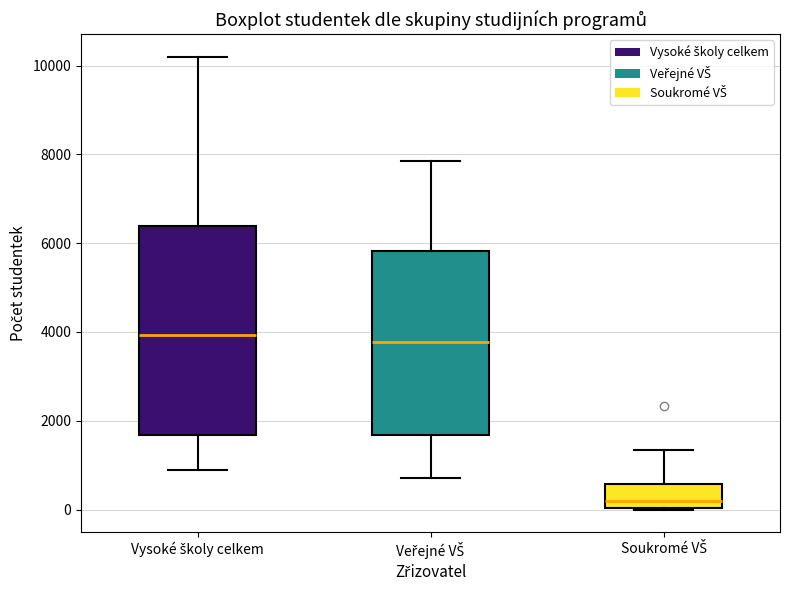

Reading left to right, transcribe this box plot: for each box, give where its median line is, the range the box spans, and where its two whiskers end, as read against the y-axis. The values are not printed on the chart, so give them approximately, as read against the axis.

Vysoké školy celkem: median 4000, box 1600 to 6400, whiskers 1000 to 10200
Veřejné VŠ: median 3800, box 1600 to 5800, whiskers 800 to 7800
Soukromé VŠ: median 200, box 0 to 600, whiskers 0 to 1400